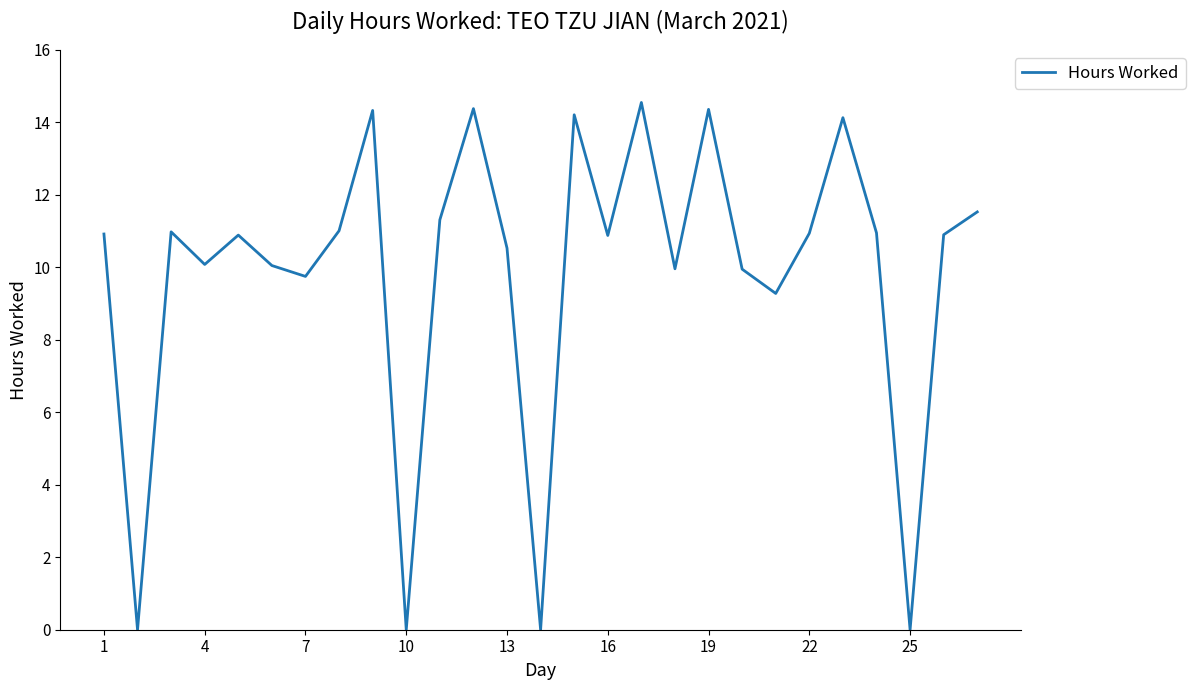

What is the maximum value shown in the chart?

14.6